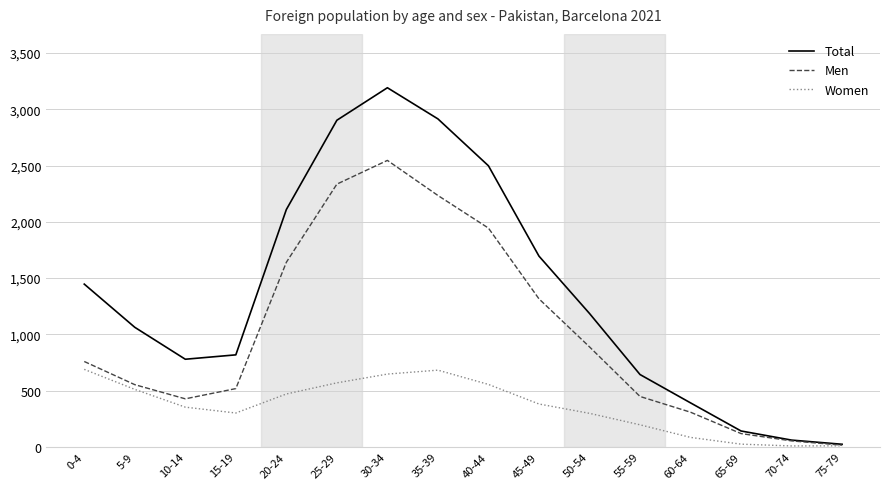

Which label corresponds to the largest value in the chart?

30-34